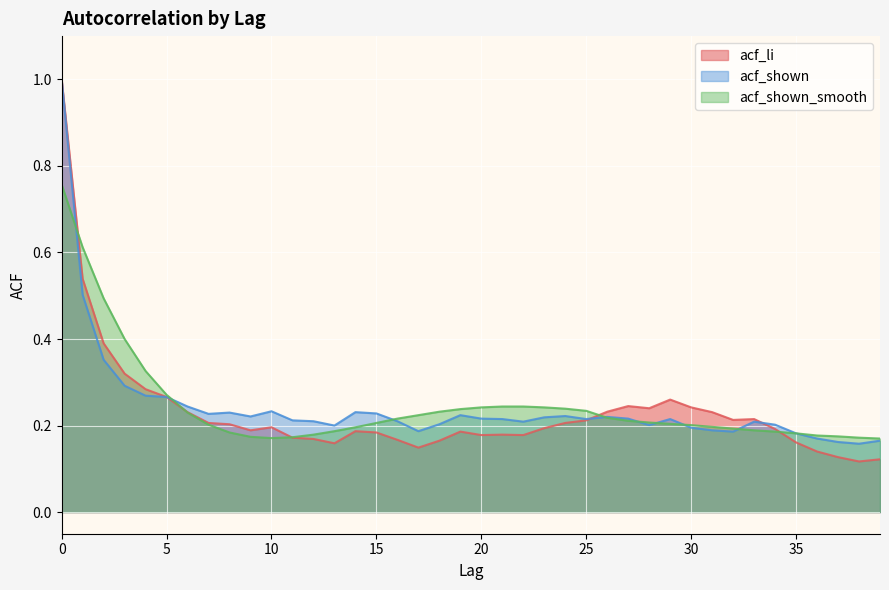

How many intersections are there between acf_shown and acf_shown_smooth?

8